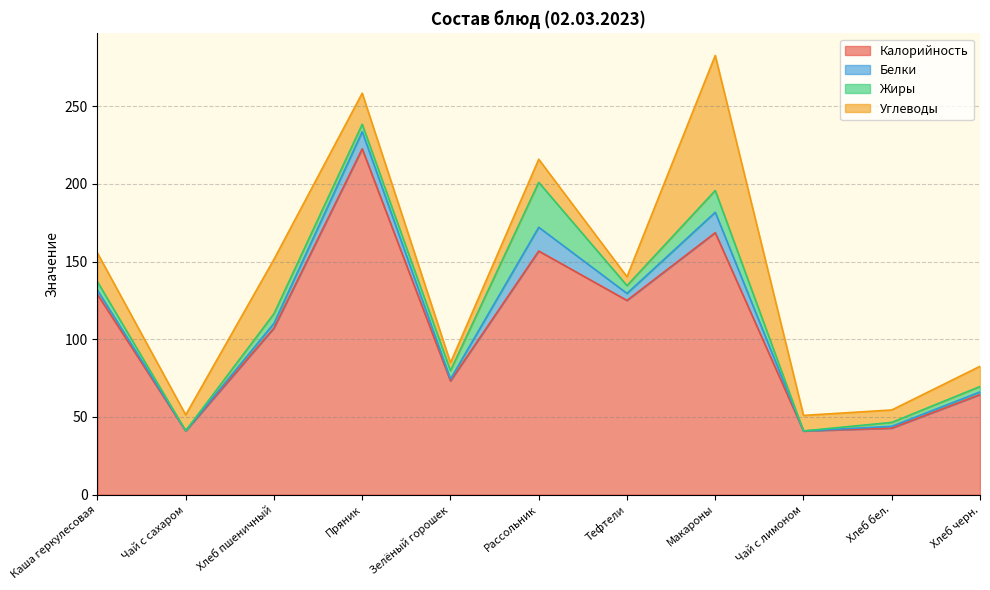

True or false: Белки and Углеводы cross at least once.

True